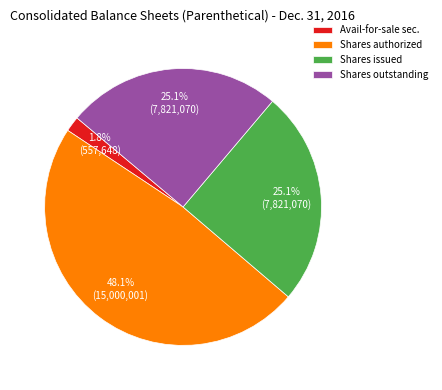

Which slice is the smallest?

Available-for-sale securities